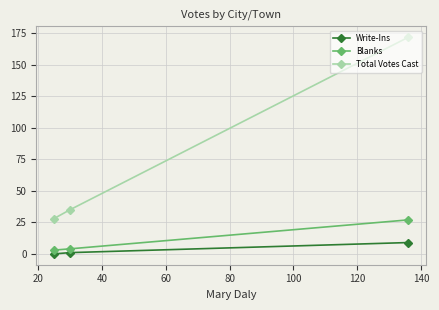

Which series has the largest range (max minus min)?

Total Votes Cast